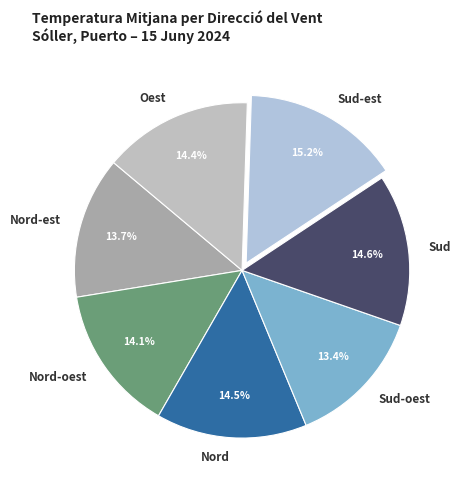

Approximately how many times larger is the value at Nord-est compared to Nord-oest?

1.0